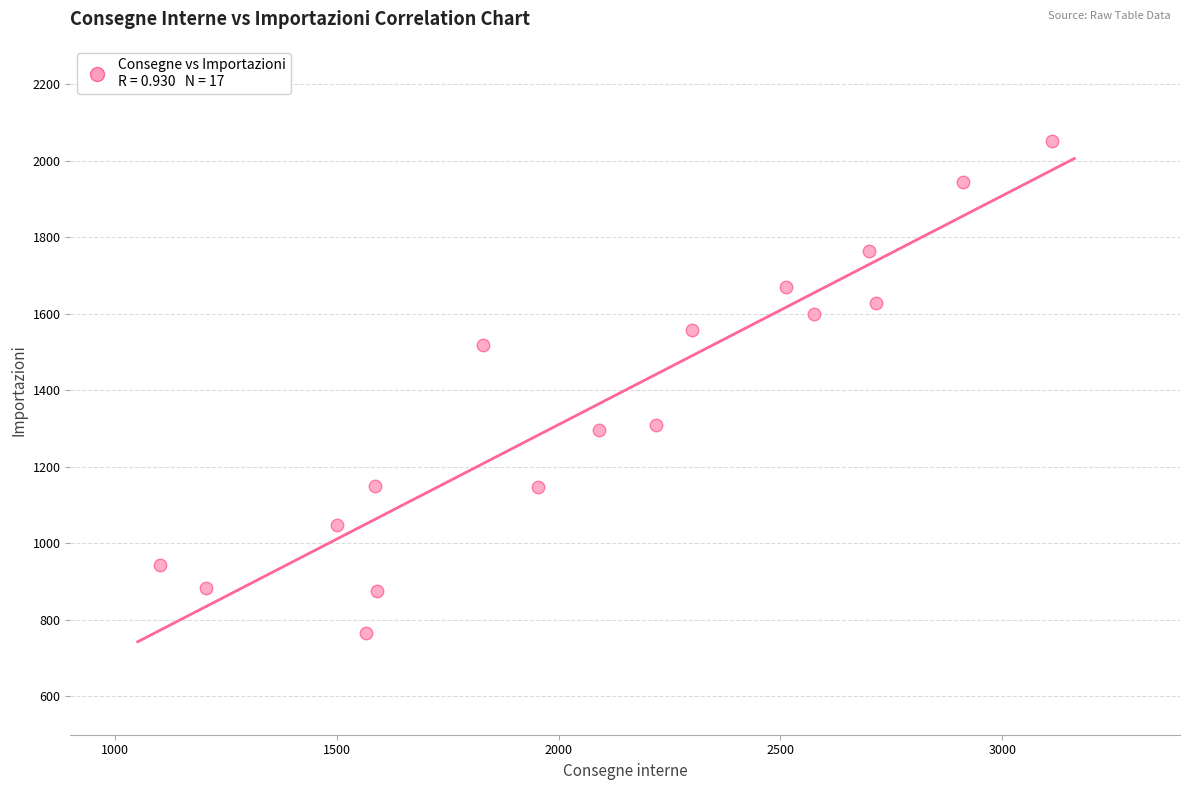

What is the range of Y values (max minus min)?

1285.0